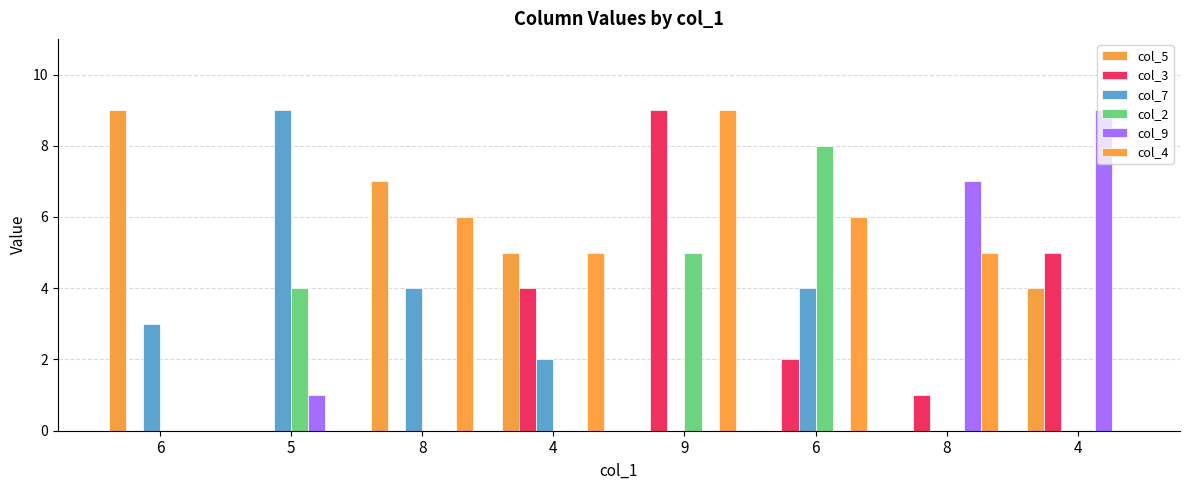

How many data points does each series have?

8